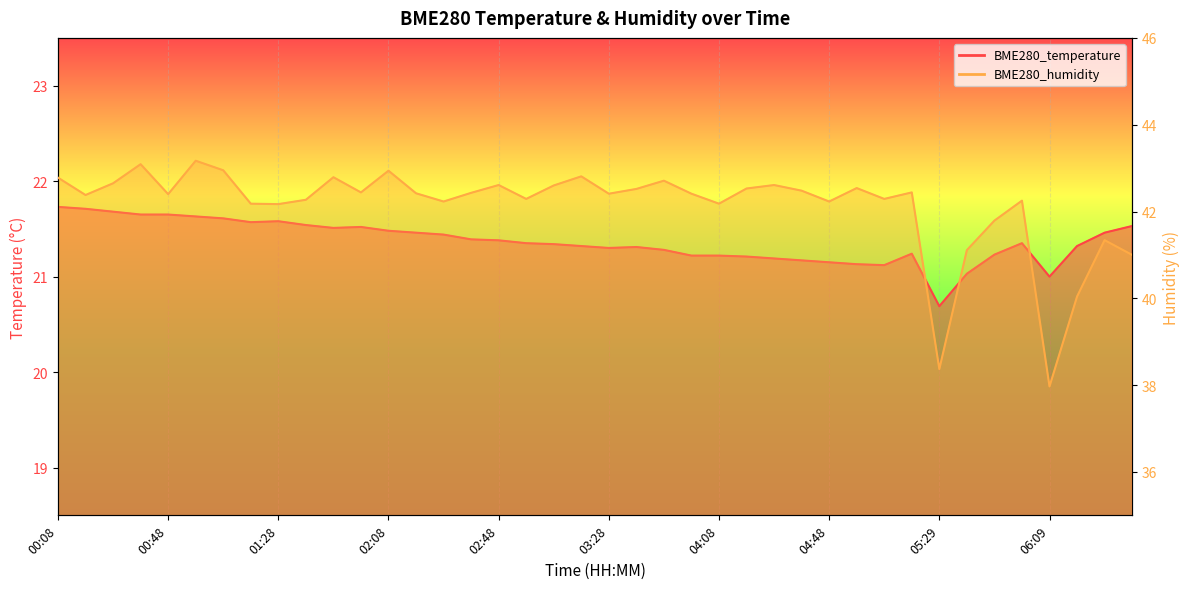

Count the number of data series in this chart.

2